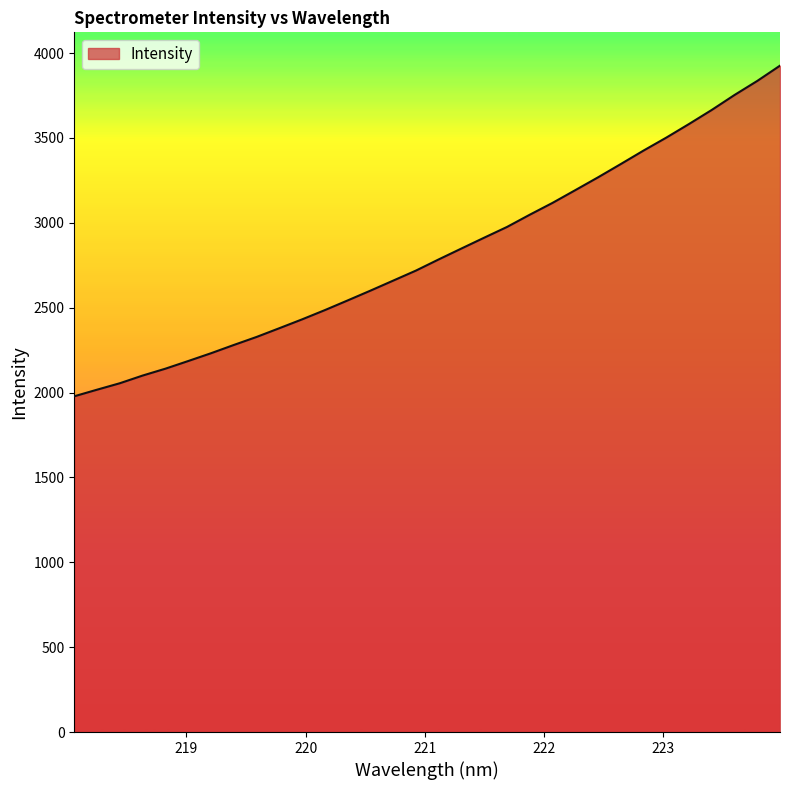

Does the chart display data point markers on the line(s)?

No